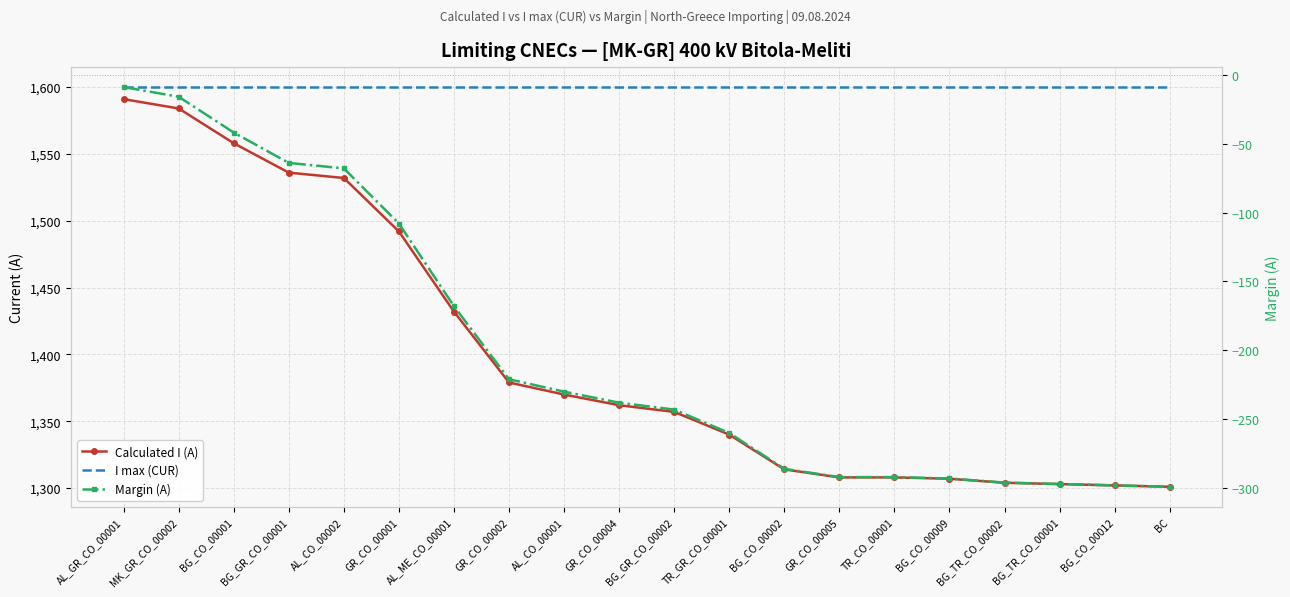

Which category has the lowest value in the I max (CUR) series?

AL_GR_CO_00001